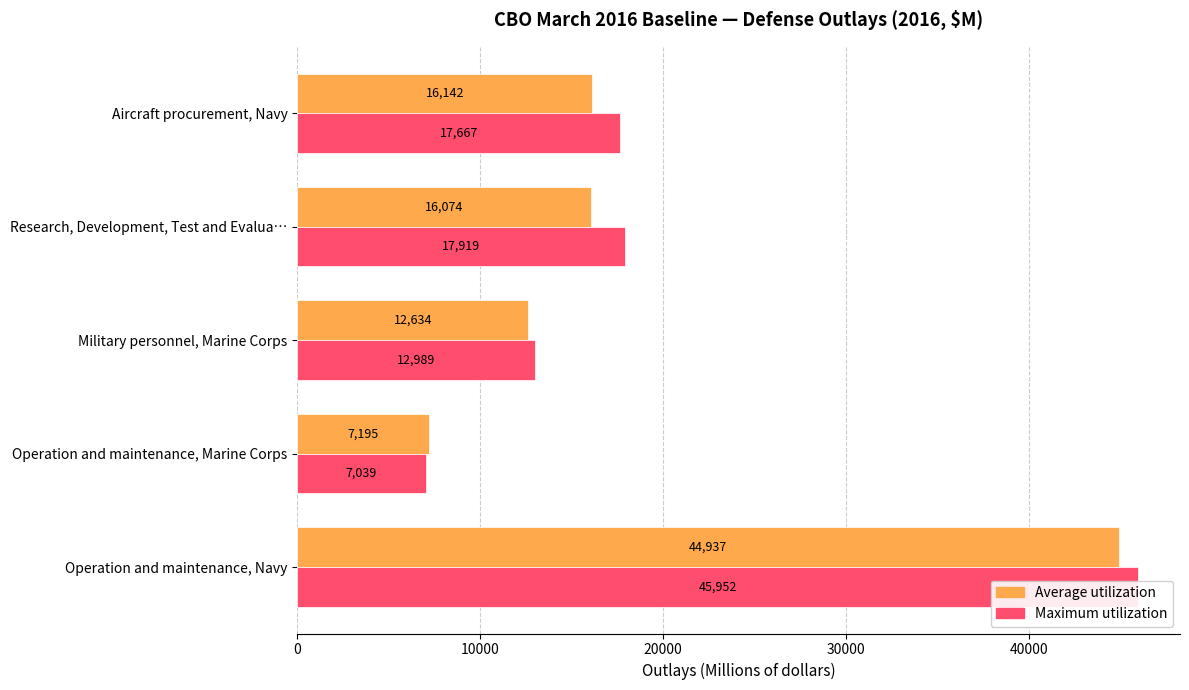

Reading left to right, extract all data points from this chart.

Average utilization: 44937	7195	12634	16074	16142
Maximum utilization: 45952	7039	12989	17919	17667